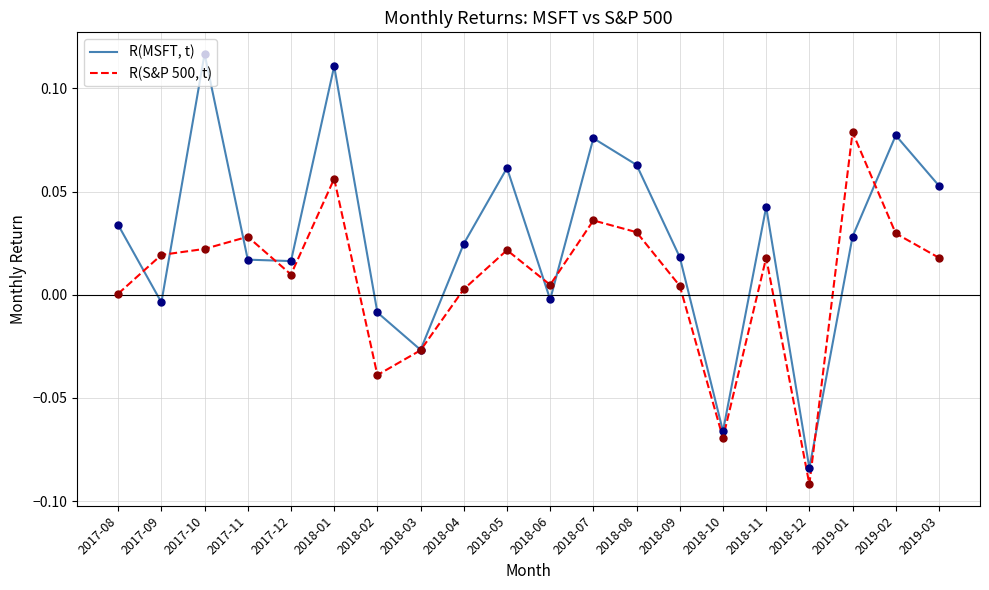

Which series has the largest range (max minus min)?

R(MSFT, t)